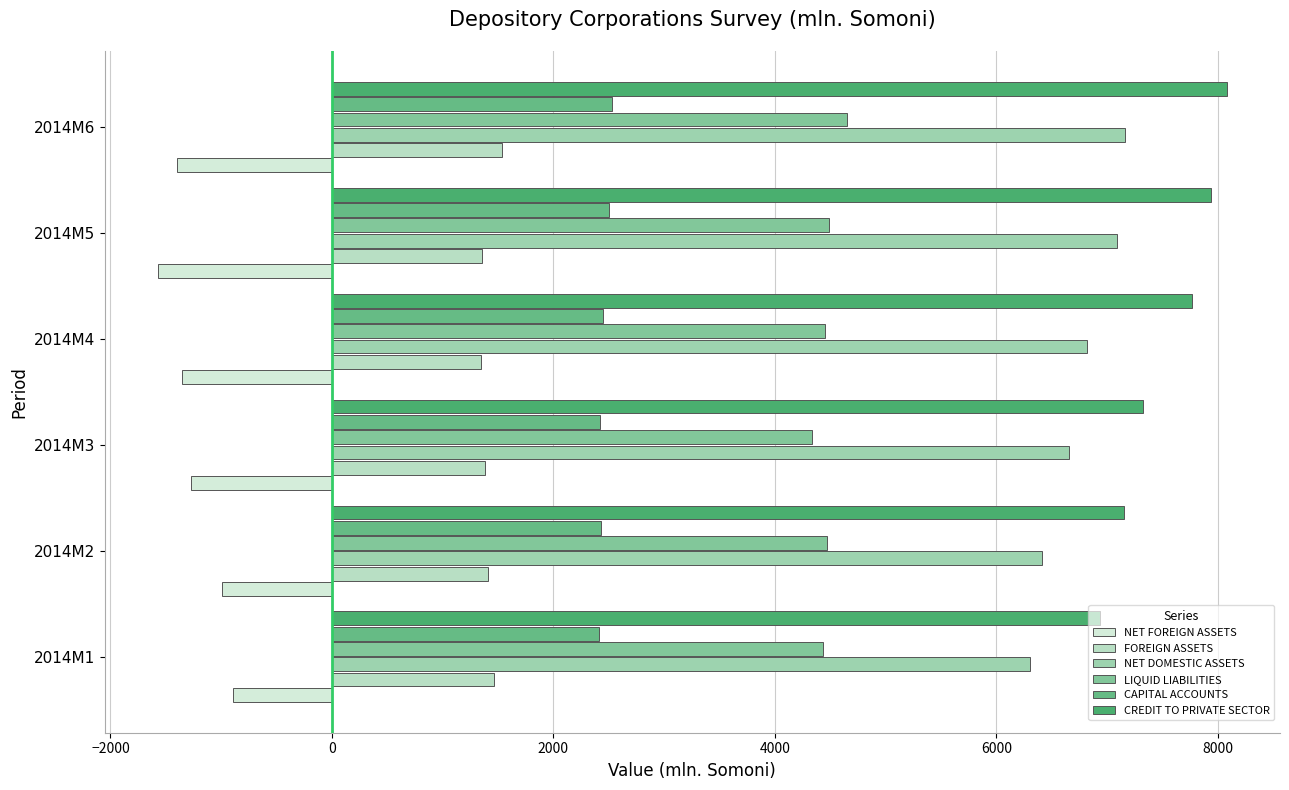

How many values in the FOREIGN ASSETS series exceed 1406?

3